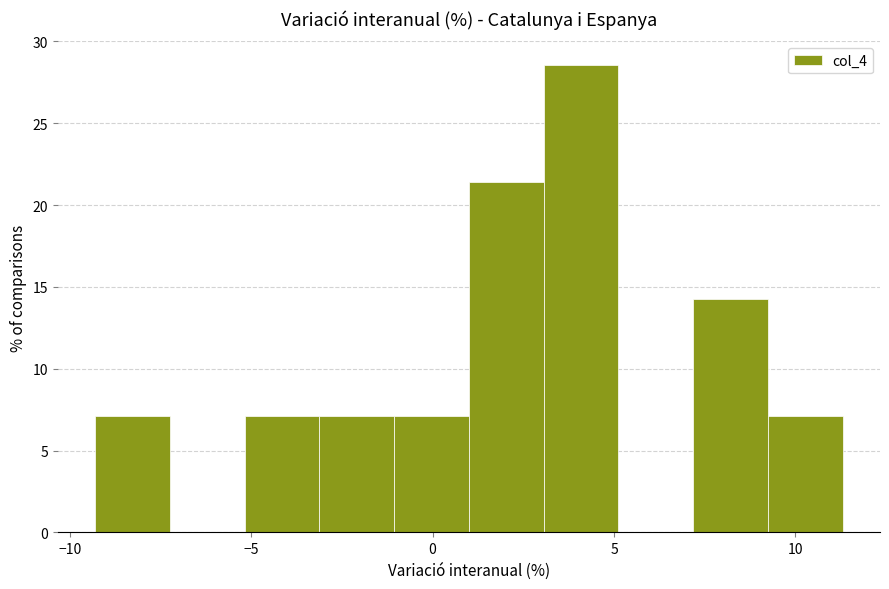

Reading left to right, list every bar in this chart as the range it spans on the x-axis followed by its height. Neither the bar edges nor the heights are printed on the chart, so give them approximately, as read against the axes.

-9.5 to -7.0: 7.0
-7.0 to -5.0: 0
-5.0 to -3.0: 7.0
-3.0 to -1.0: 7.0
-1.0 to 1.0: 7.0
1.0 to 3.0: 21.5
3.0 to 5.0: 28.5
5.0 to 7.0: 0
7.0 to 9.0: 14.5
9.0 to 11.5: 7.0